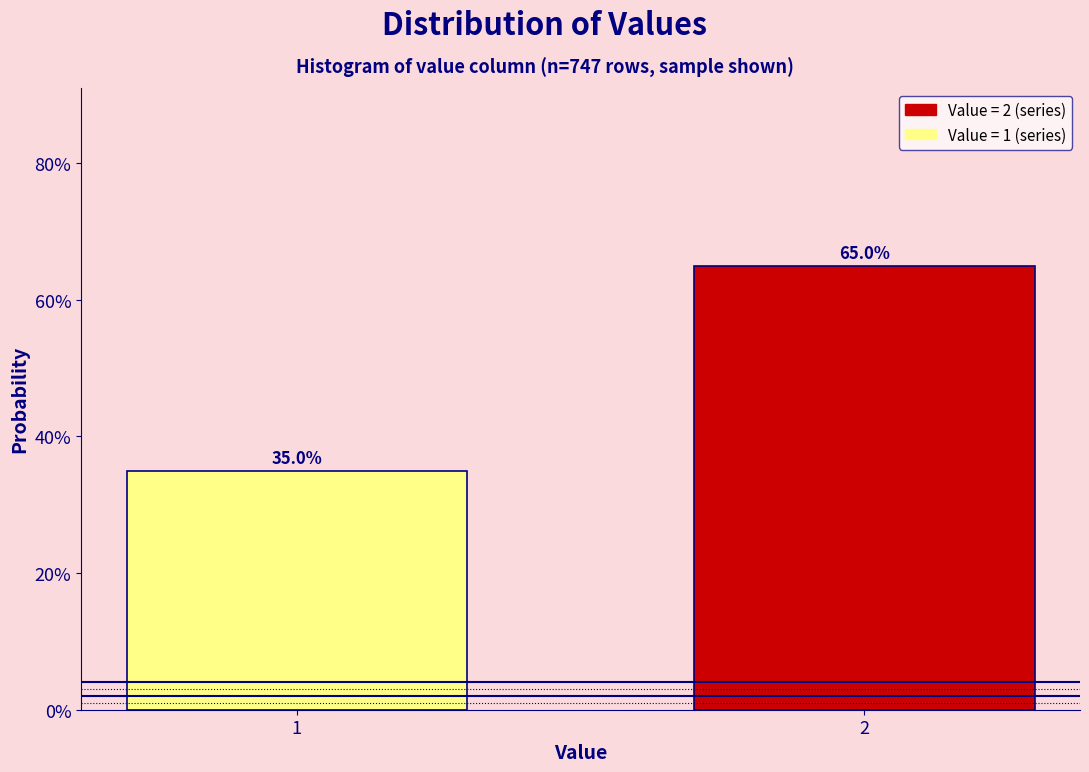

Are the bars horizontal?

No